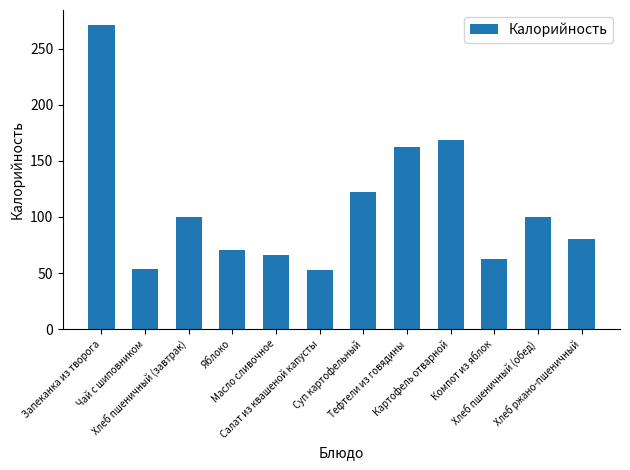

Approximately how many times larger is the value at Хлеб ржано-пшеничный compared to Чай с шиповником?

1.5